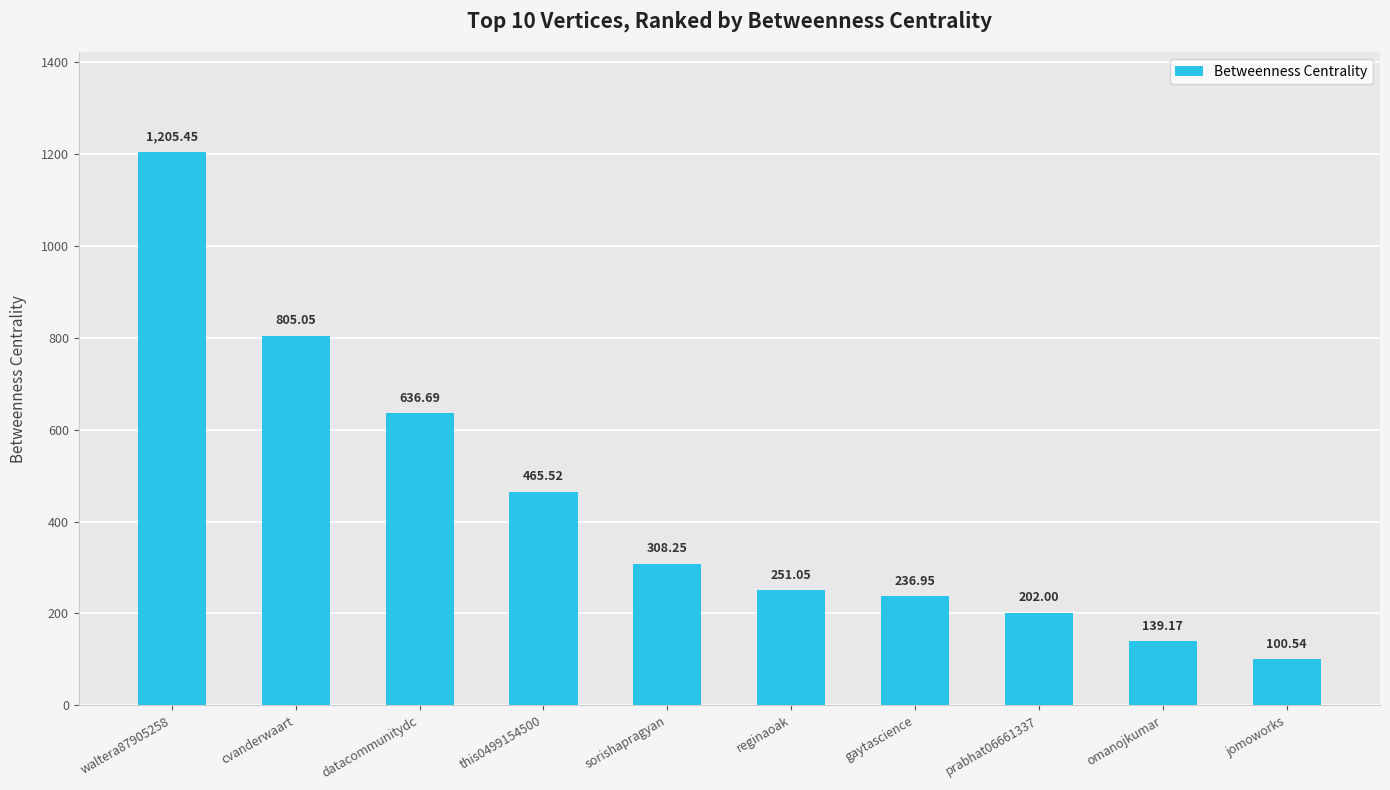

Are the bars grouped side by side (vs. stacked)?

No